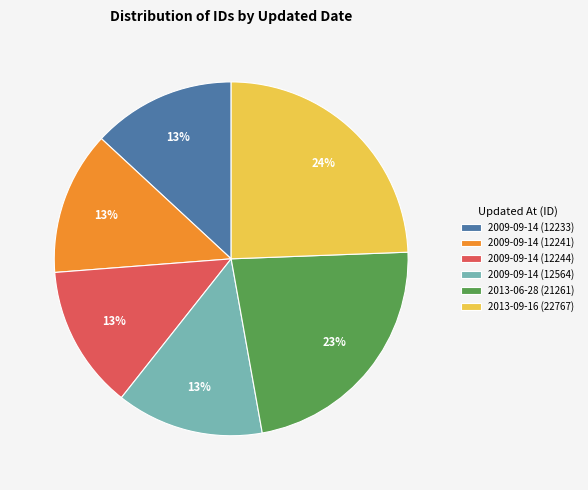

The 2009-09-14 (12233) slice represents 13% of the pie. True or false?

True